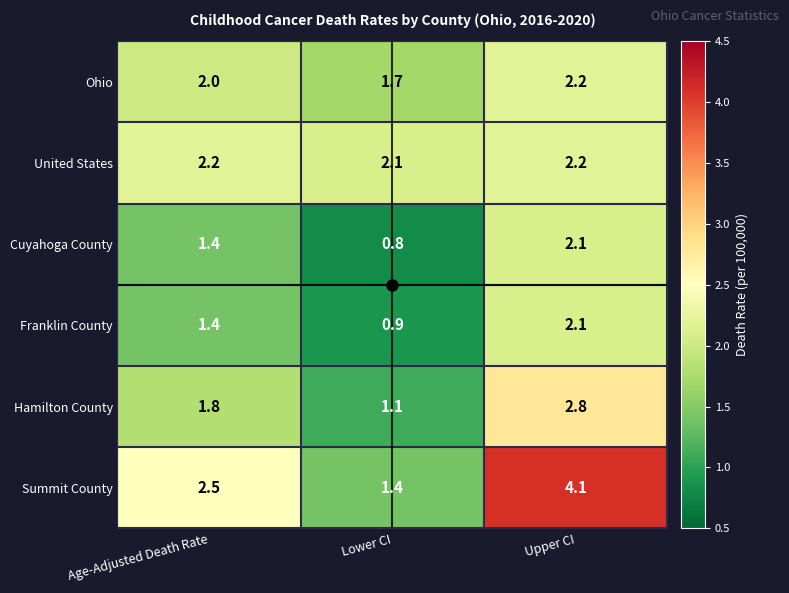

Which label corresponds to the smallest value in the chart?

Lower CI